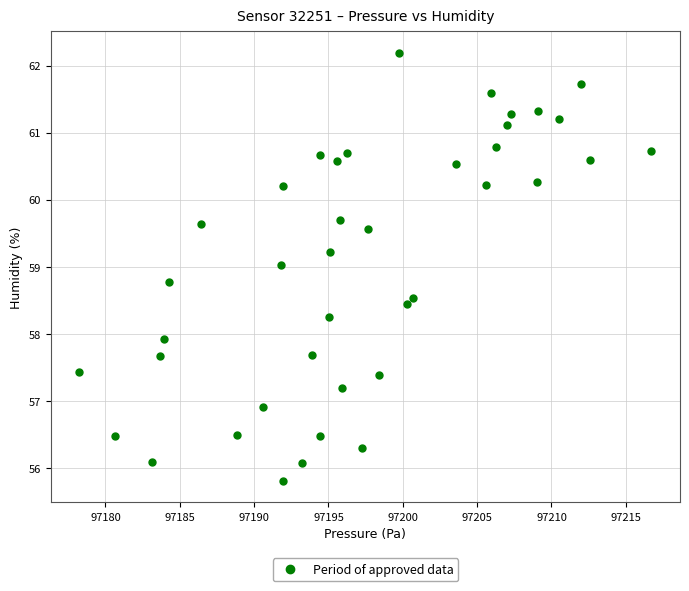

What is the range of X values (max minus min)?

38.5